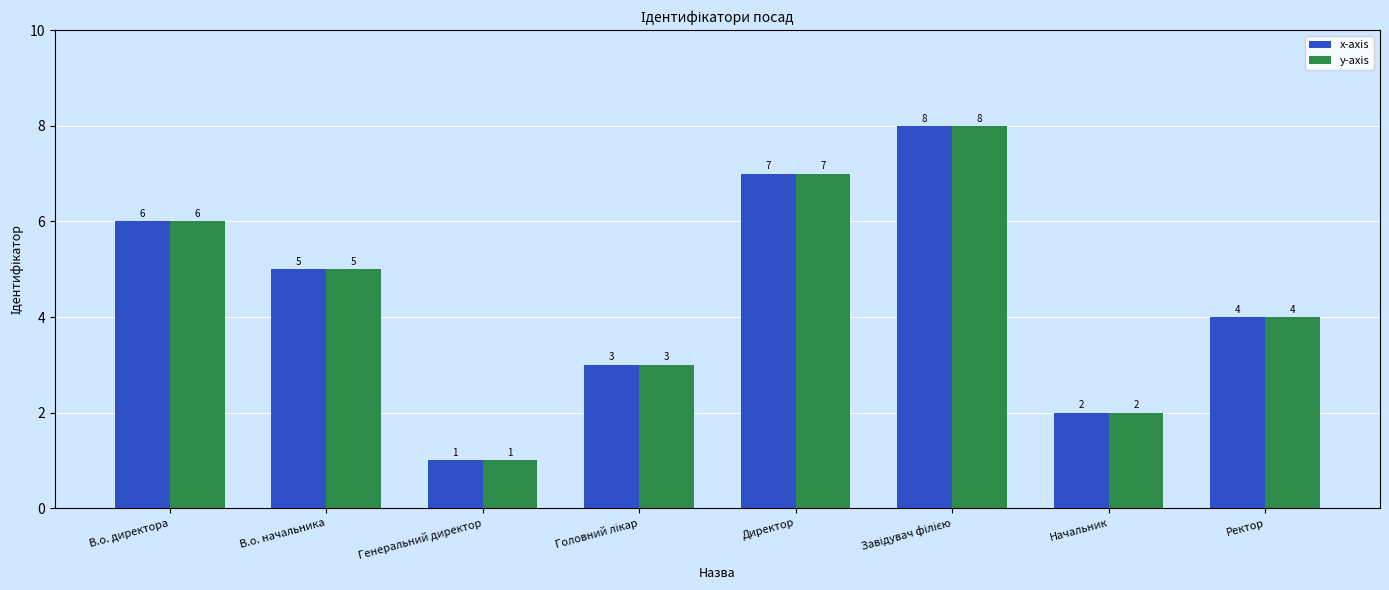

Count the number of categories in the chart.

8